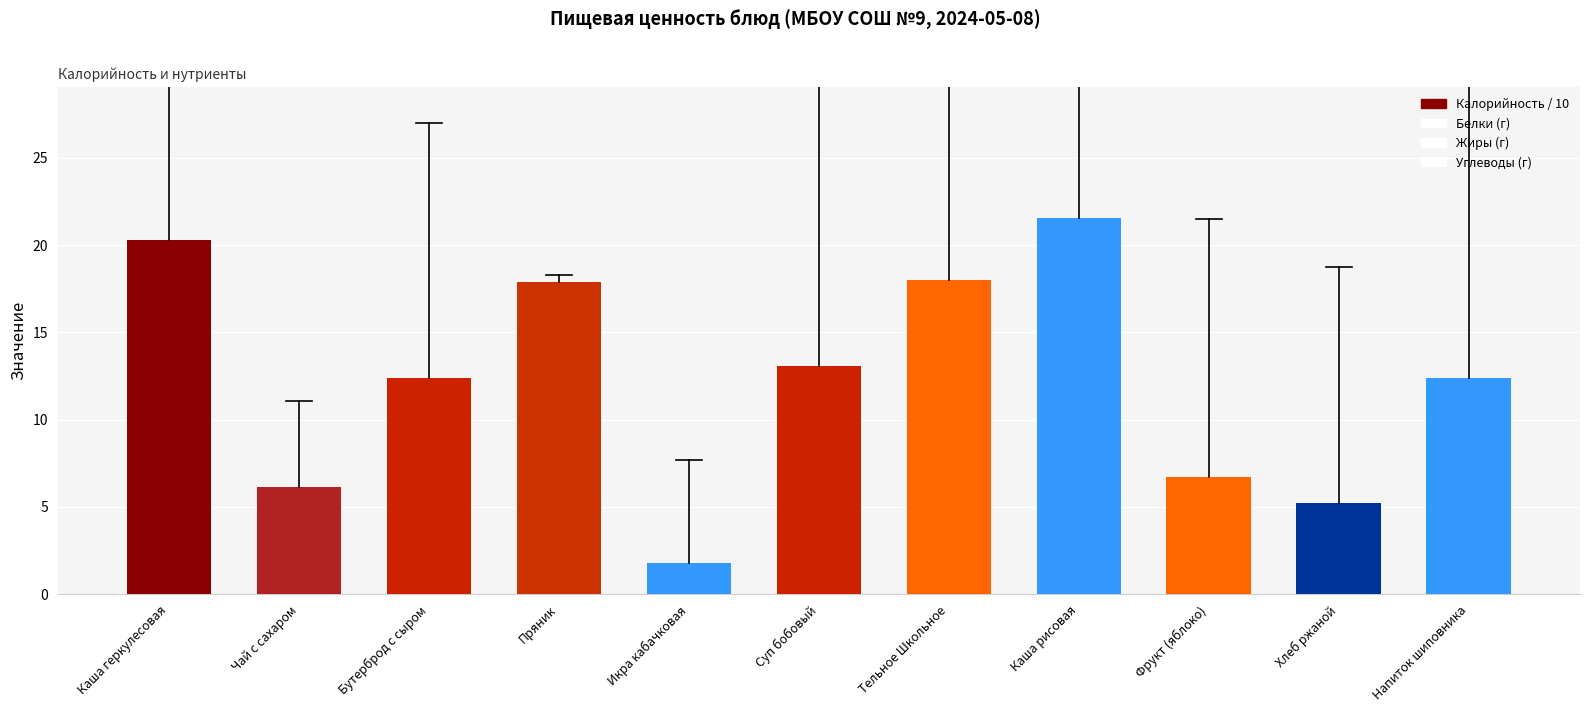

The Белки series shows 3.8 at Суп бобовый. True or false?

False